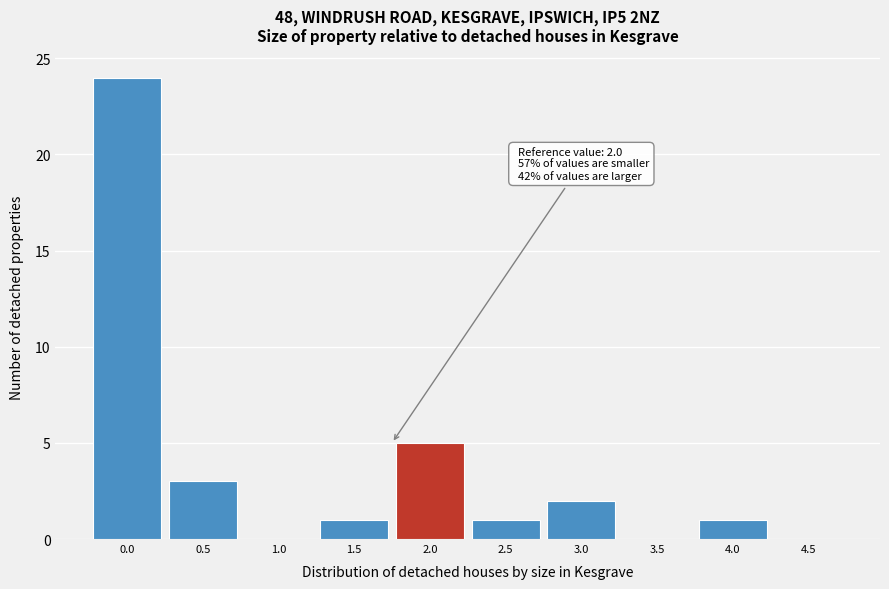

Reading right to left, transcribe all the data shown in this chart.

4.5=0	4.0=1	3.5=0	3.0=2	2.5=1	2.0=5	1.5=1	1.0=0	0.5=3	0.0=24